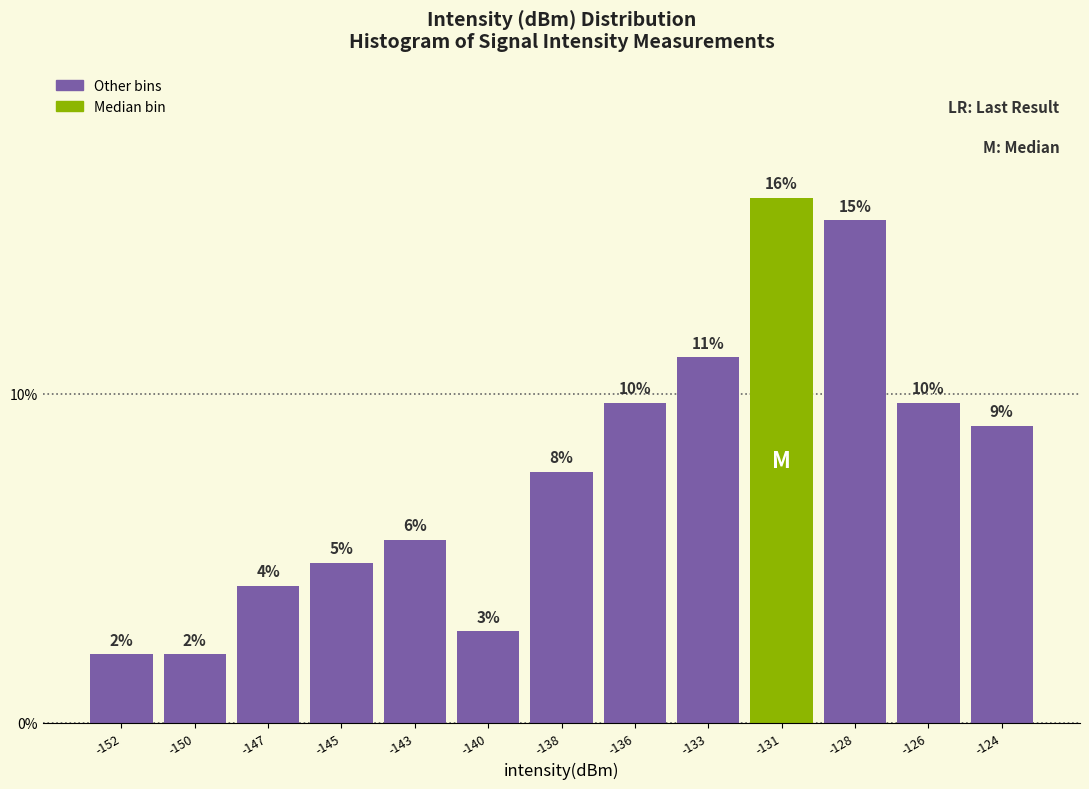

Are the bars horizontal?

No